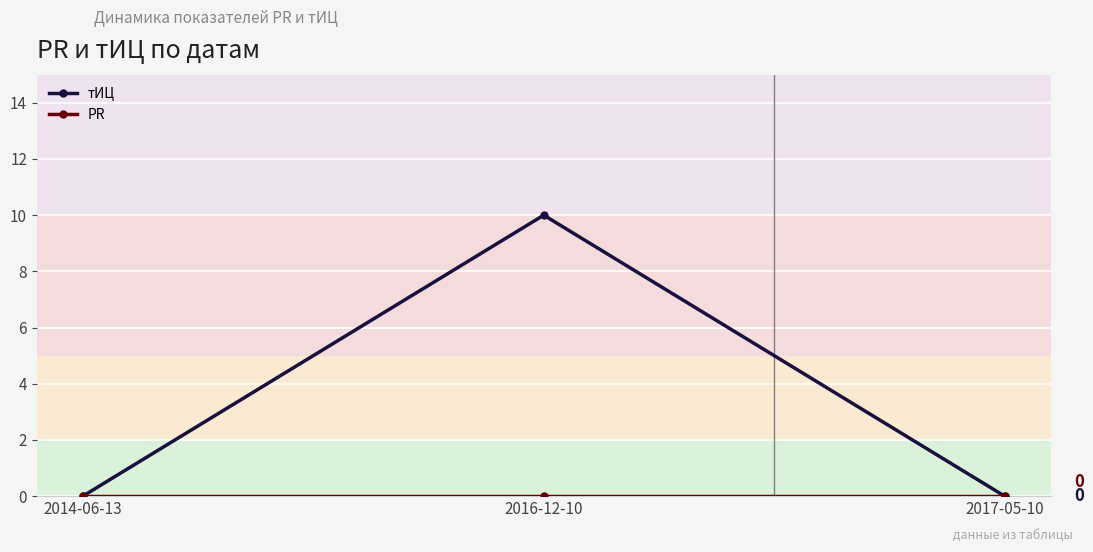

How many lines are shown in the chart?

2